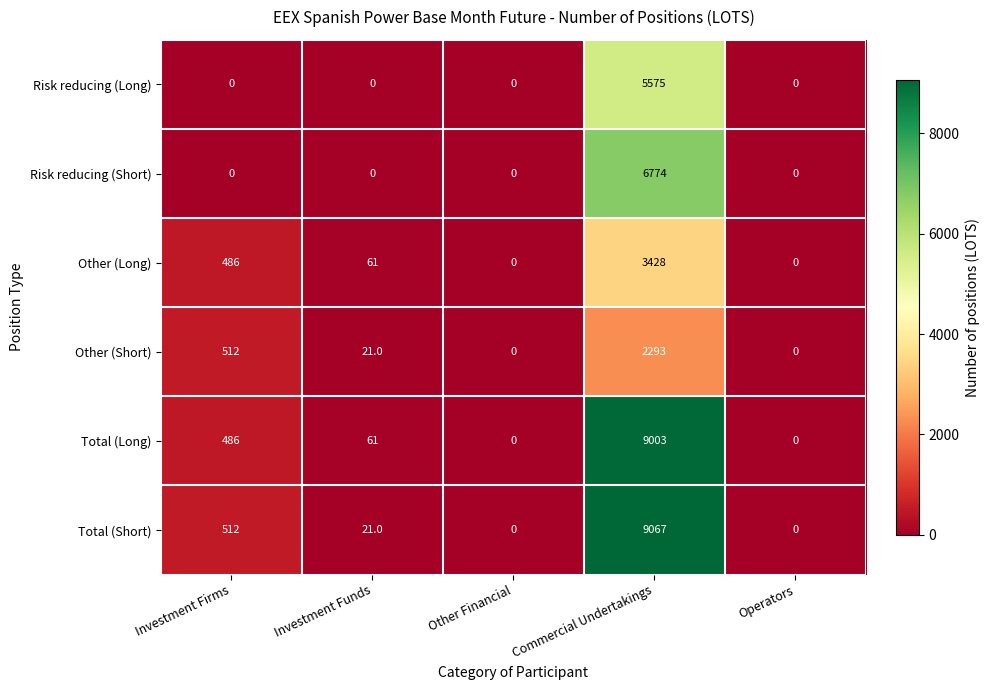

True or false: Total (Long) has a value of 61 at Investment Funds.

True